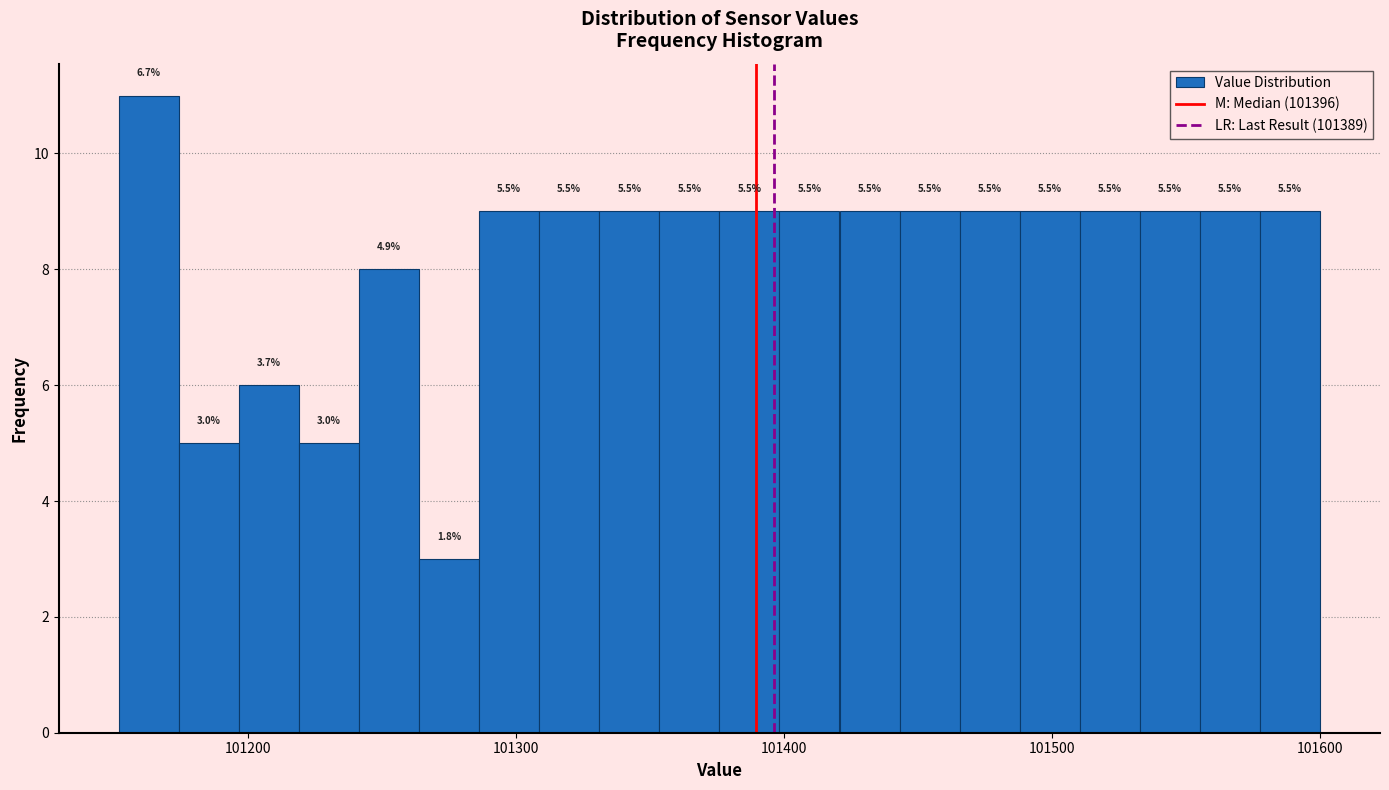

Read against the x-axis, roughly where is the centre of the tallest bar?

101160